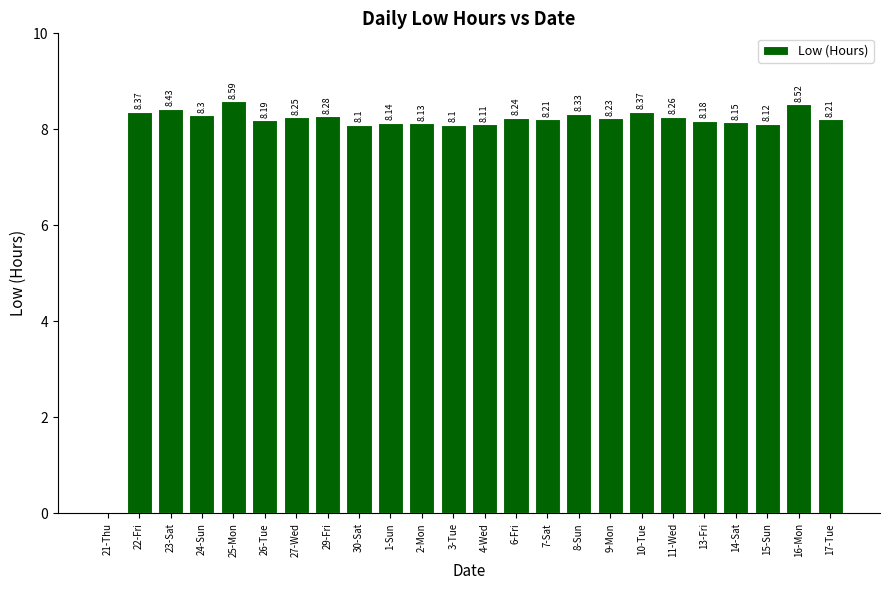

What is the greatest value displayed?

8.6